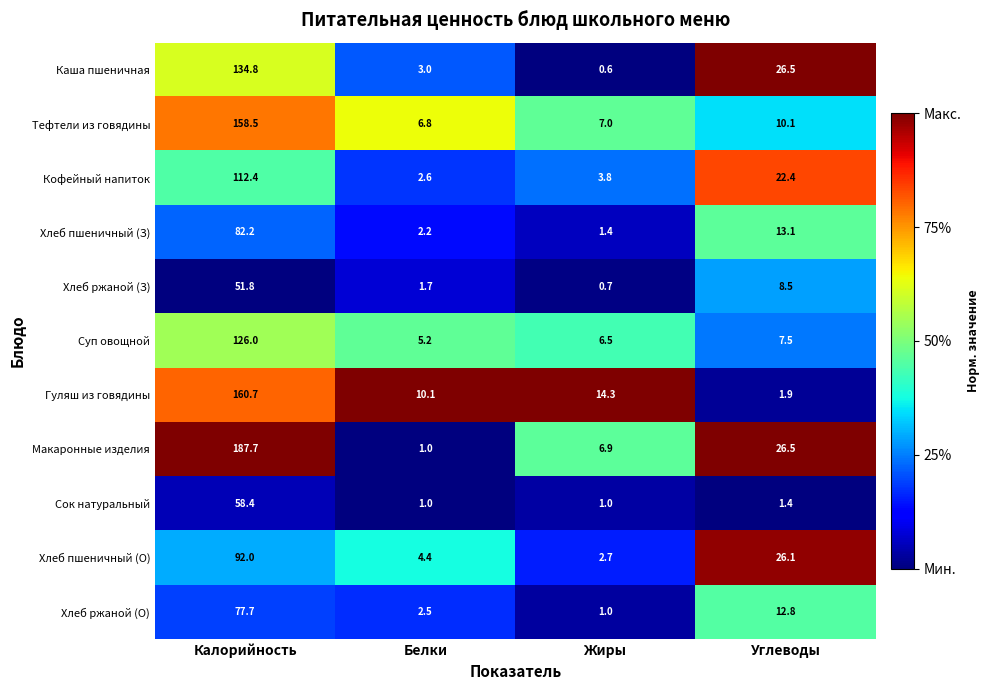

What is the sum of all Хлеб ржаной (З) values?

62.7